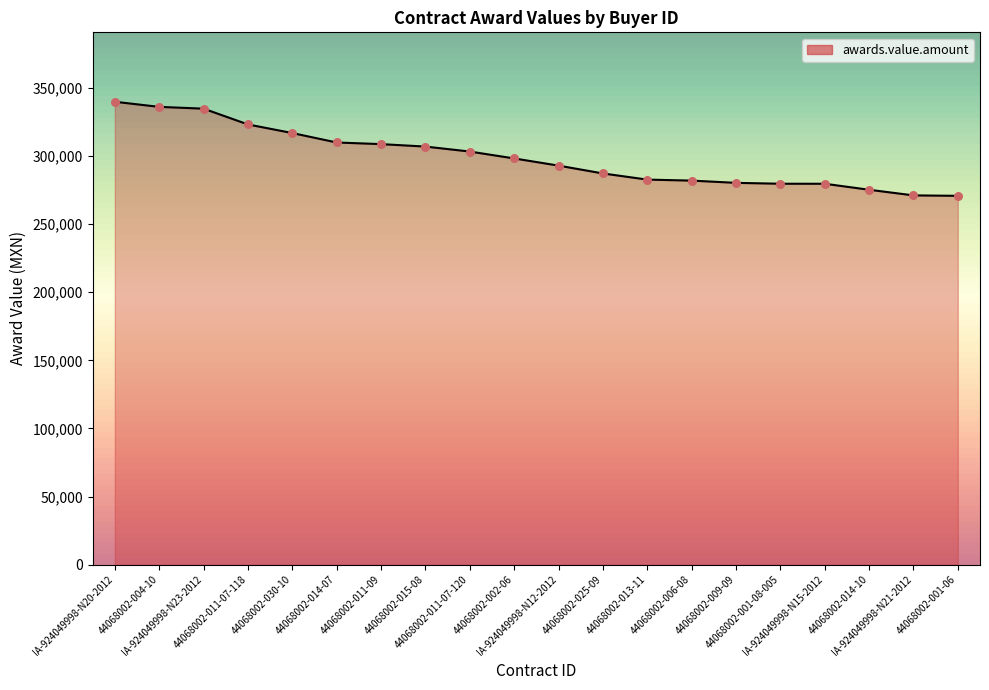

Approximately how many times larger is the value at 44068002-011-07-118 compared to 44068002-013-11?

1.1